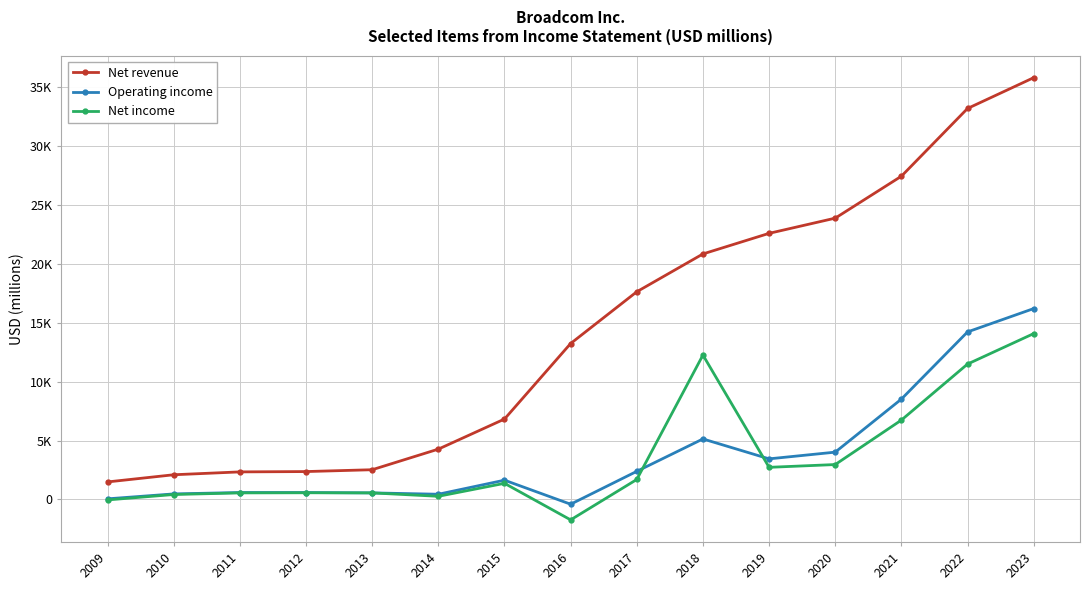

What are all the series names shown in the legend?

Net revenue, Operating income, Net income